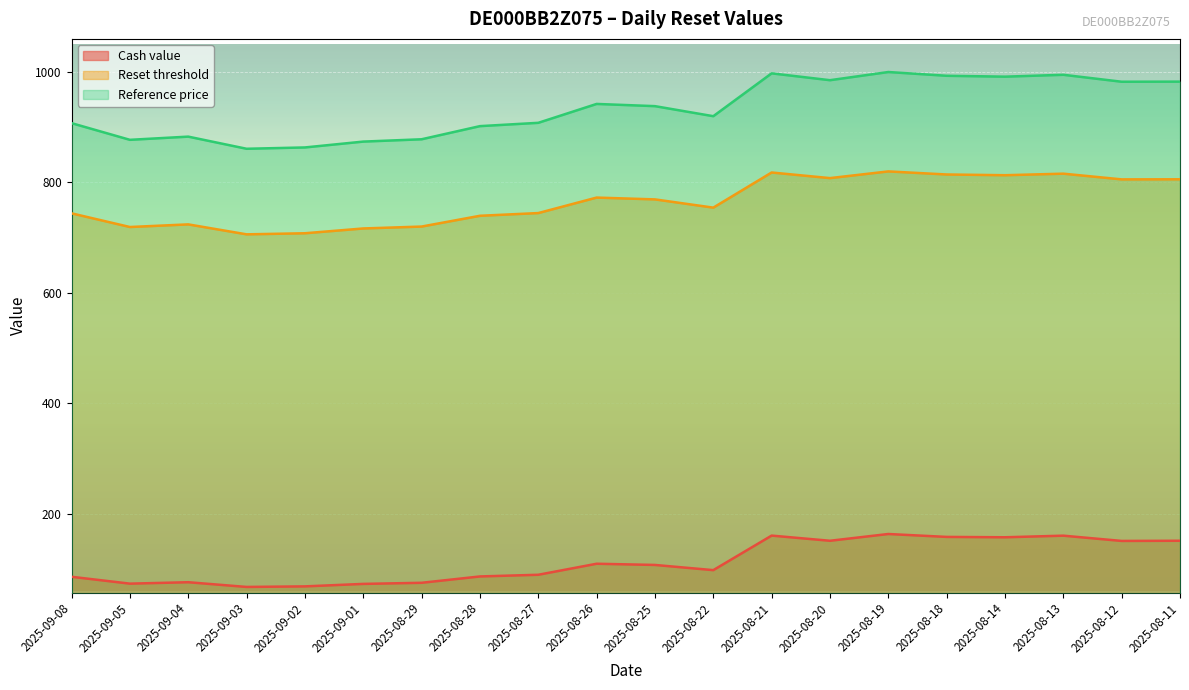

Is it true that Cash value equals 107.3 at 2025-08-25?

True